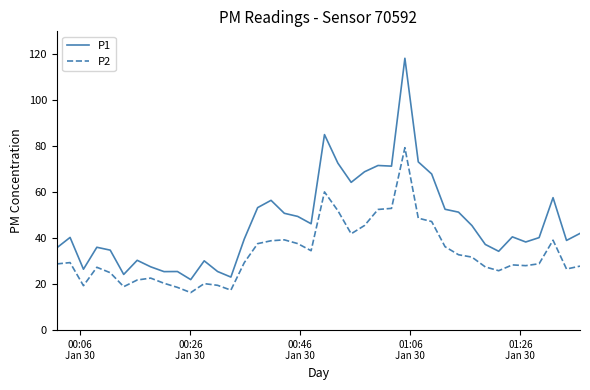

What is the average value of the P1 series?

46.9